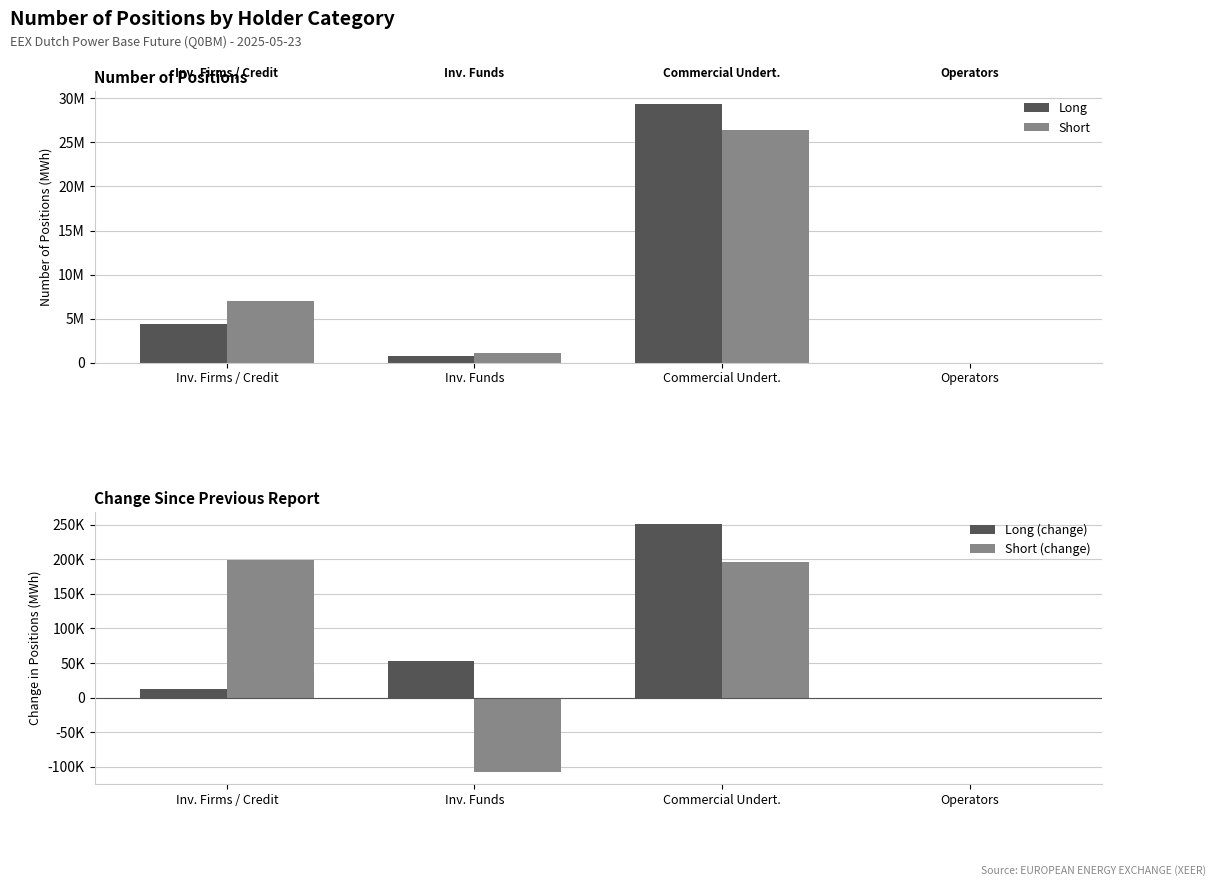

Which series has the largest range (max minus min)?

Long